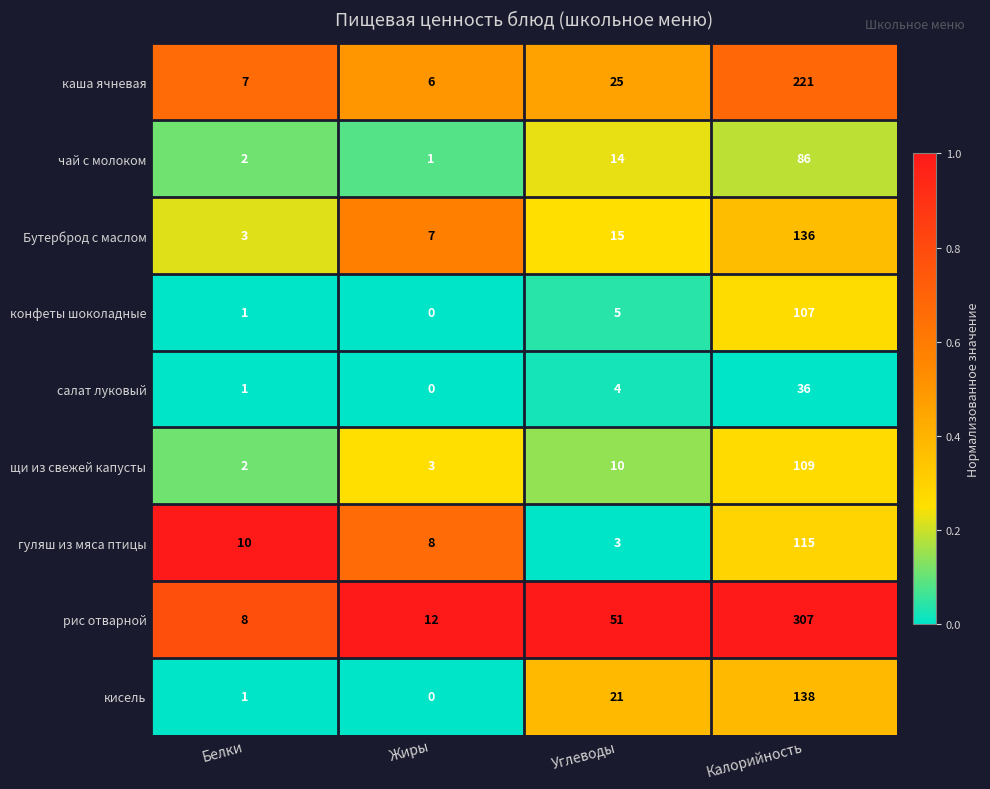

Which label corresponds to the smallest value in the chart?

Жиры